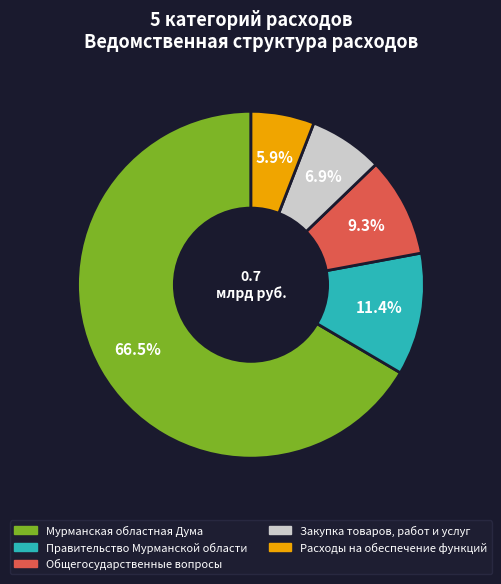

Is it true that Общегосударственные вопросы is 1% of the pie?

False